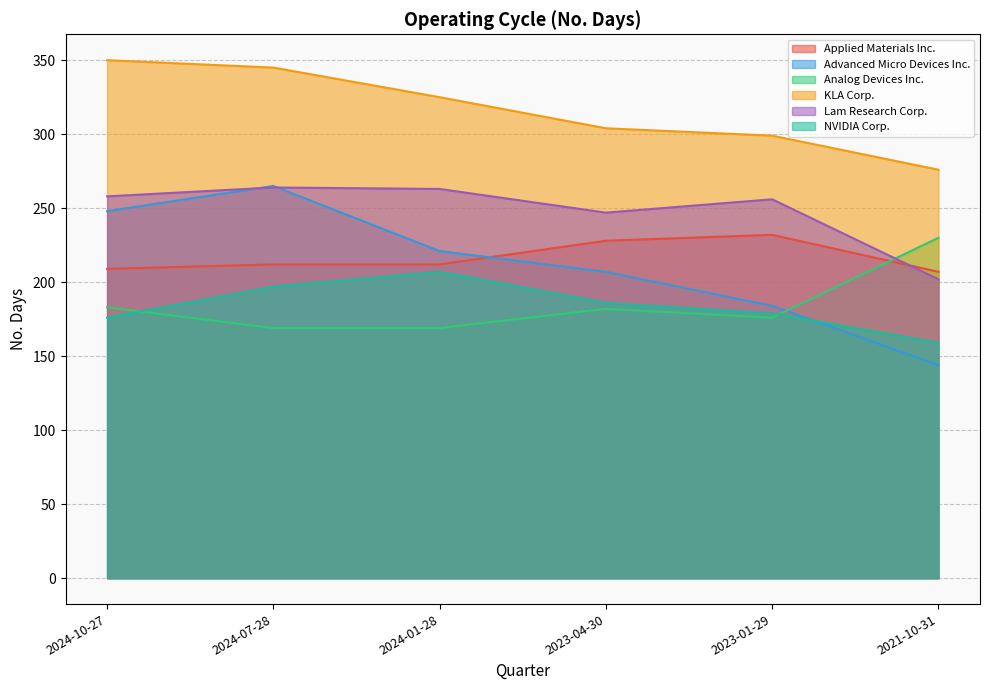

What is the difference between the maximum and minimum values in the Lam Research Corp. series?

62